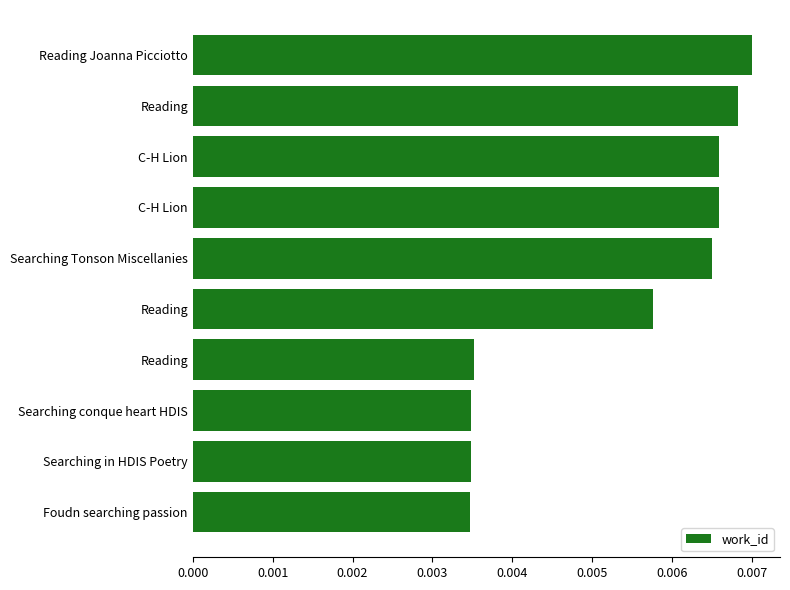

Are the bars grouped side by side (vs. stacked)?

No